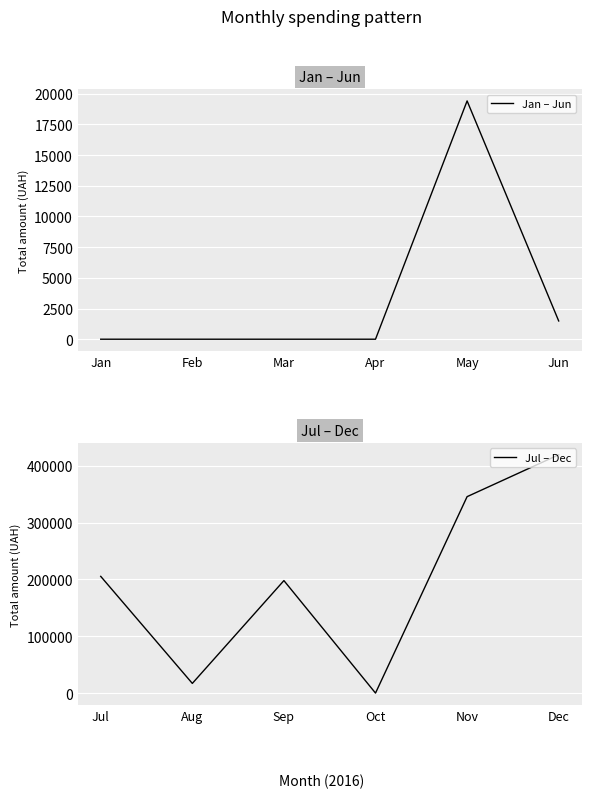

Which series has the widest spread of values?

Jul – Dec